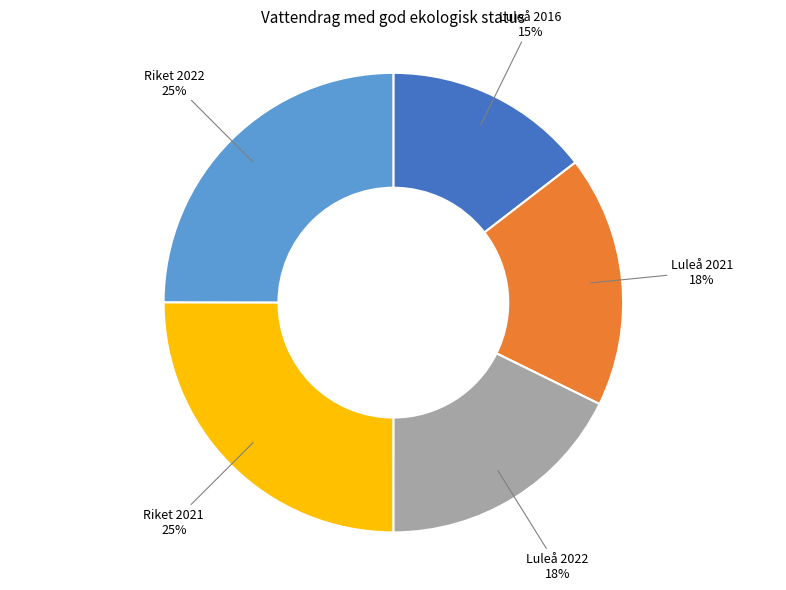

To the nearest percent, what portion does Riket 2022 represent?

25%